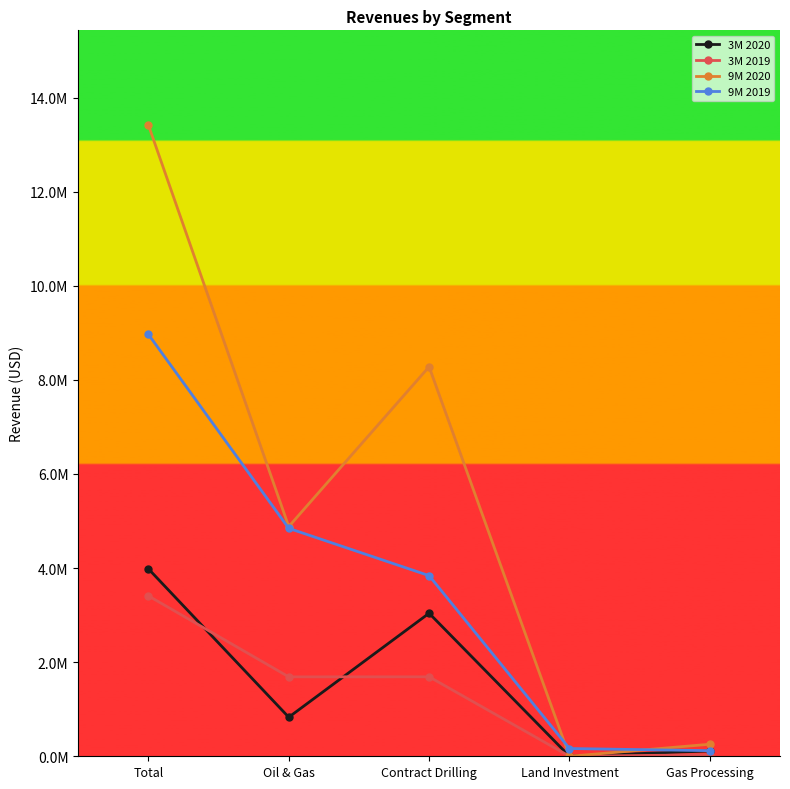

At Land Investment, list the series in order from smallest to largest.

3M 2020, 3M 2019, 9M 2020, 9M 2019